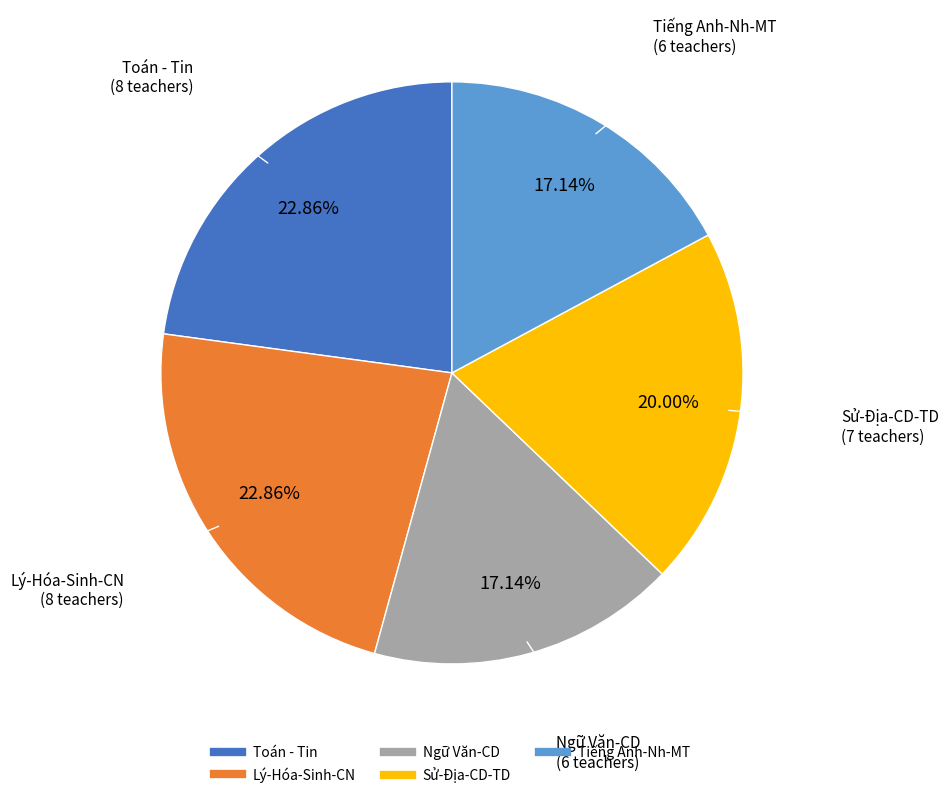

How many segments does this pie chart have?

5